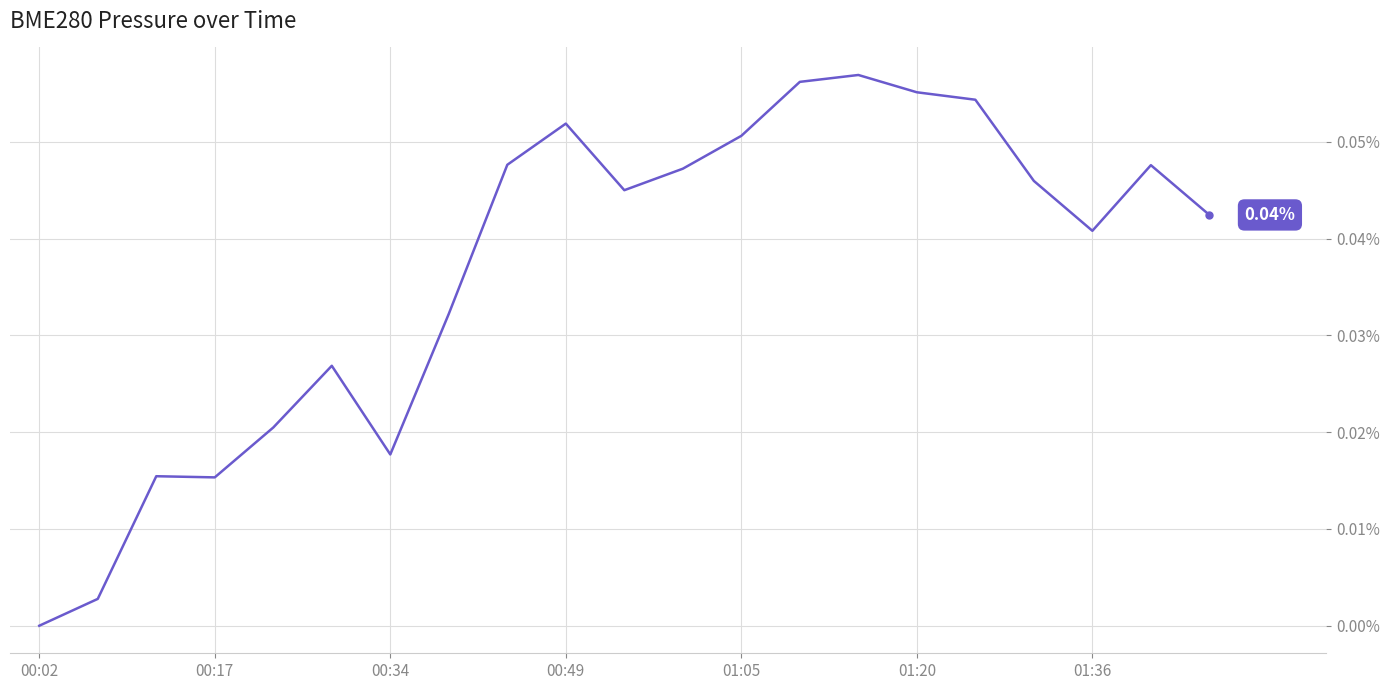

What is the difference between the maximum and second lowest values?

0.1